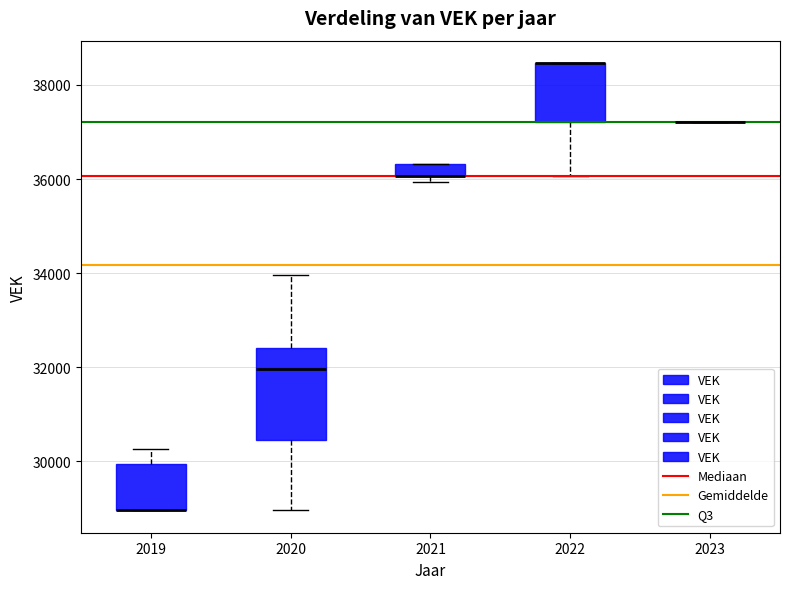

Which box is the tallest, from its lower edge to its upper edge?

2020